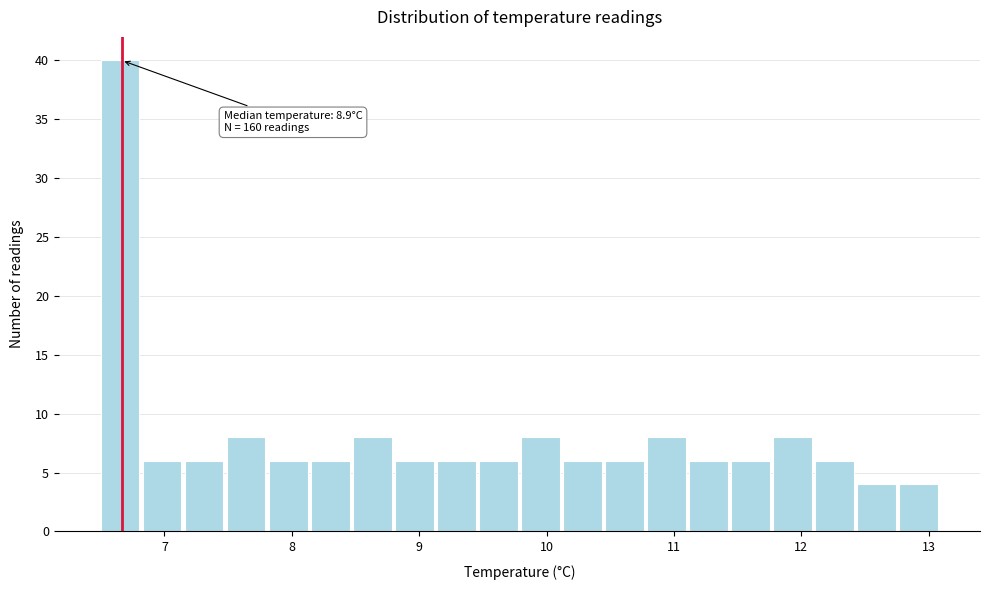

Read against the x-axis, roughly where is the centre of the tallest bar?

6.7